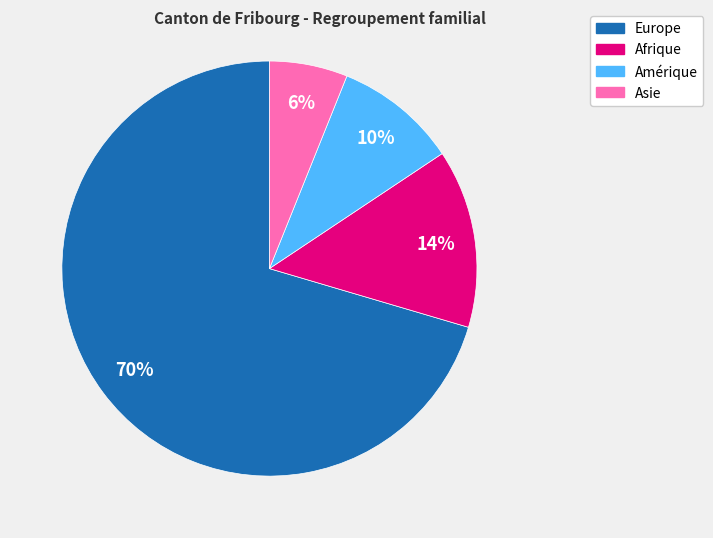

Does Amérique represent more than half of the total?

No